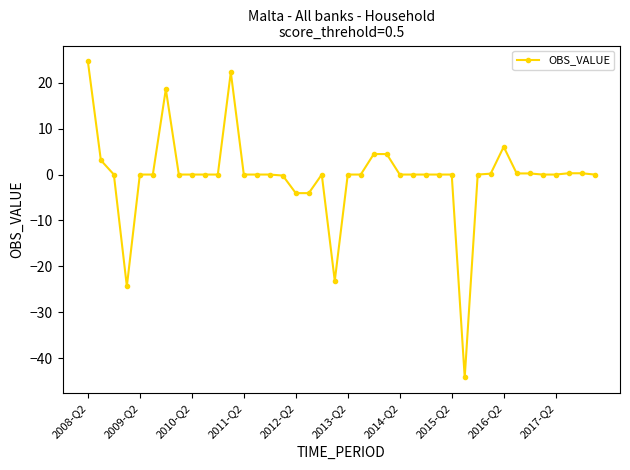

How many data points does each series have?

40